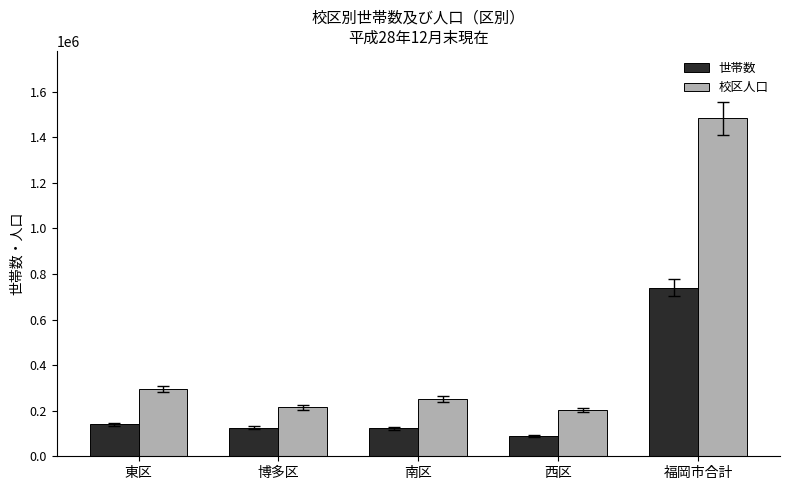

Count the number of data series in this chart.

2